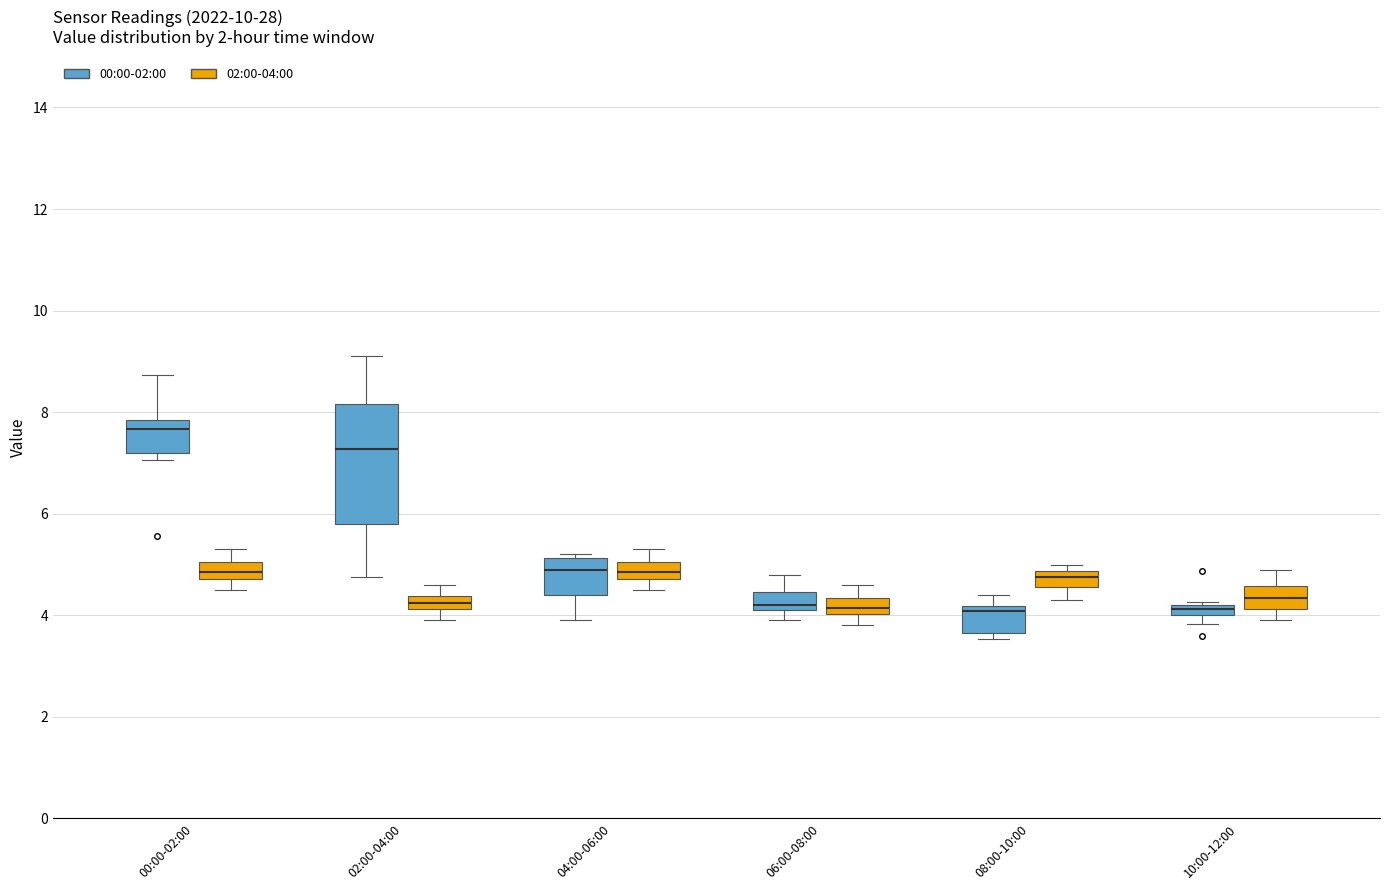

Where is the lower edge of the box for 00:00-02:00 (02:00-04:00) on the y-axis? The values are not printed on the chart, so give them approximately, as read against the axis.

4.8